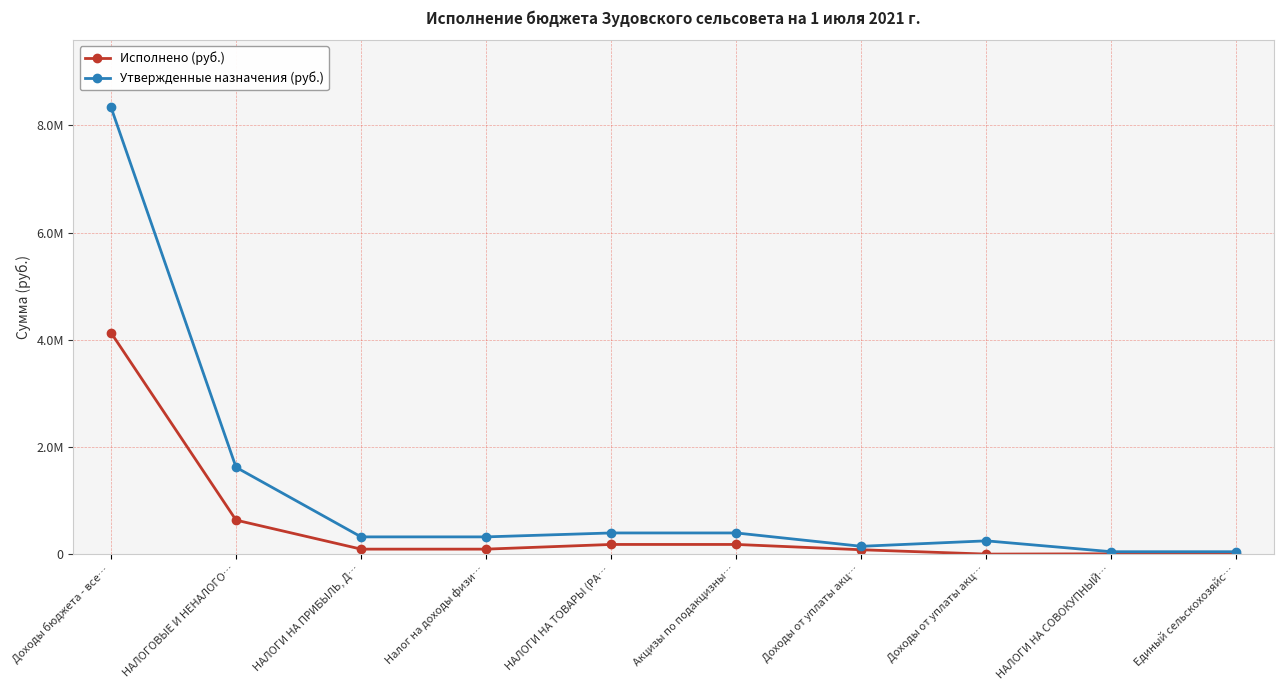

Reading left to right, transcribe all the data shown in this chart.

Исполнено (руб.): 4132751.7	634903.7	93346.1	93346.1	180732.5	180732.5	81728.2	615.7	5998.5	5998.5
Утвержденные назначения (руб.): 8340890.0	1620490.0	321990.0	321990.0	395400.0	395400.0	146200.0	248200.0	45000.0	45000.0